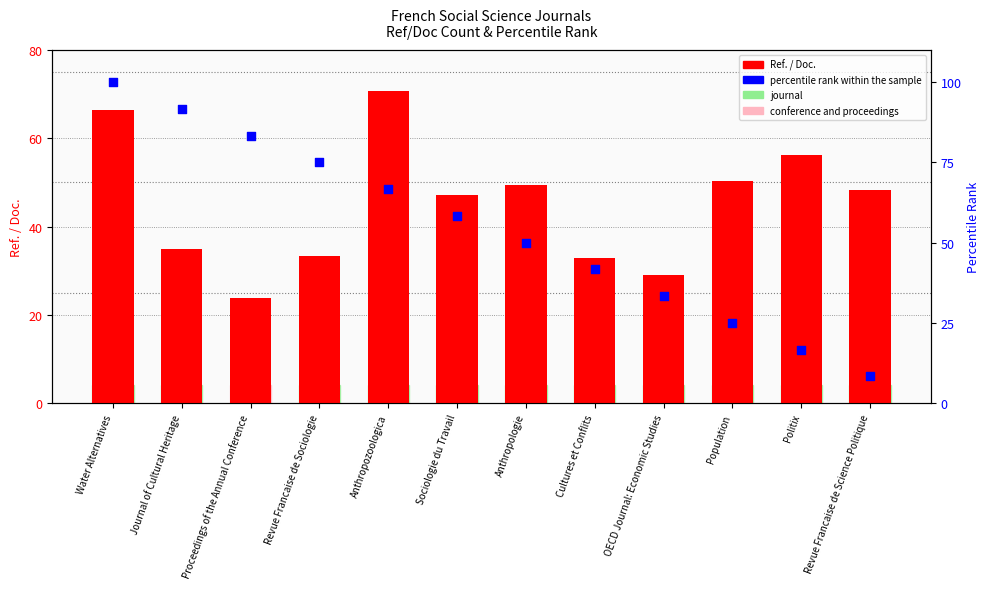

What is the total value across all series at Water Alternatives?

166.5